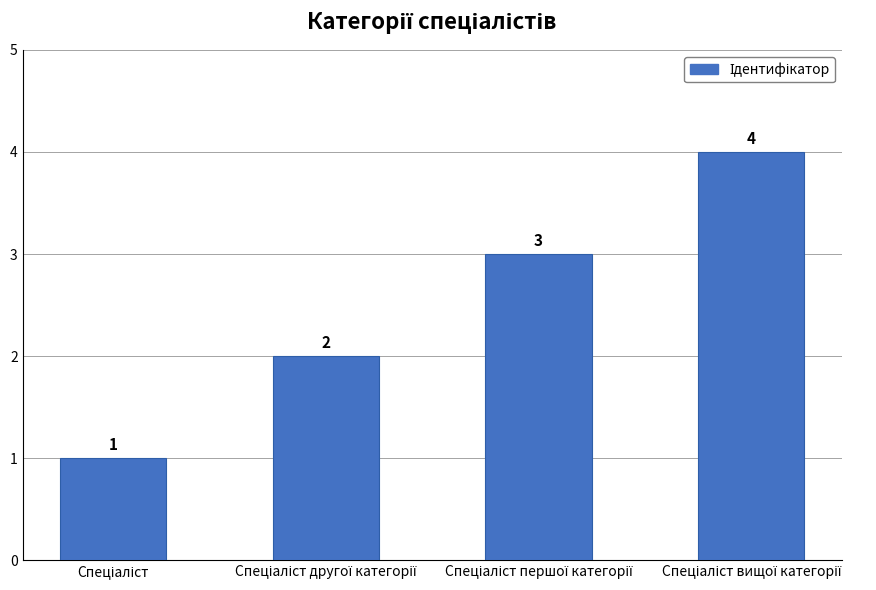

How many values are between 2 and 4?

3